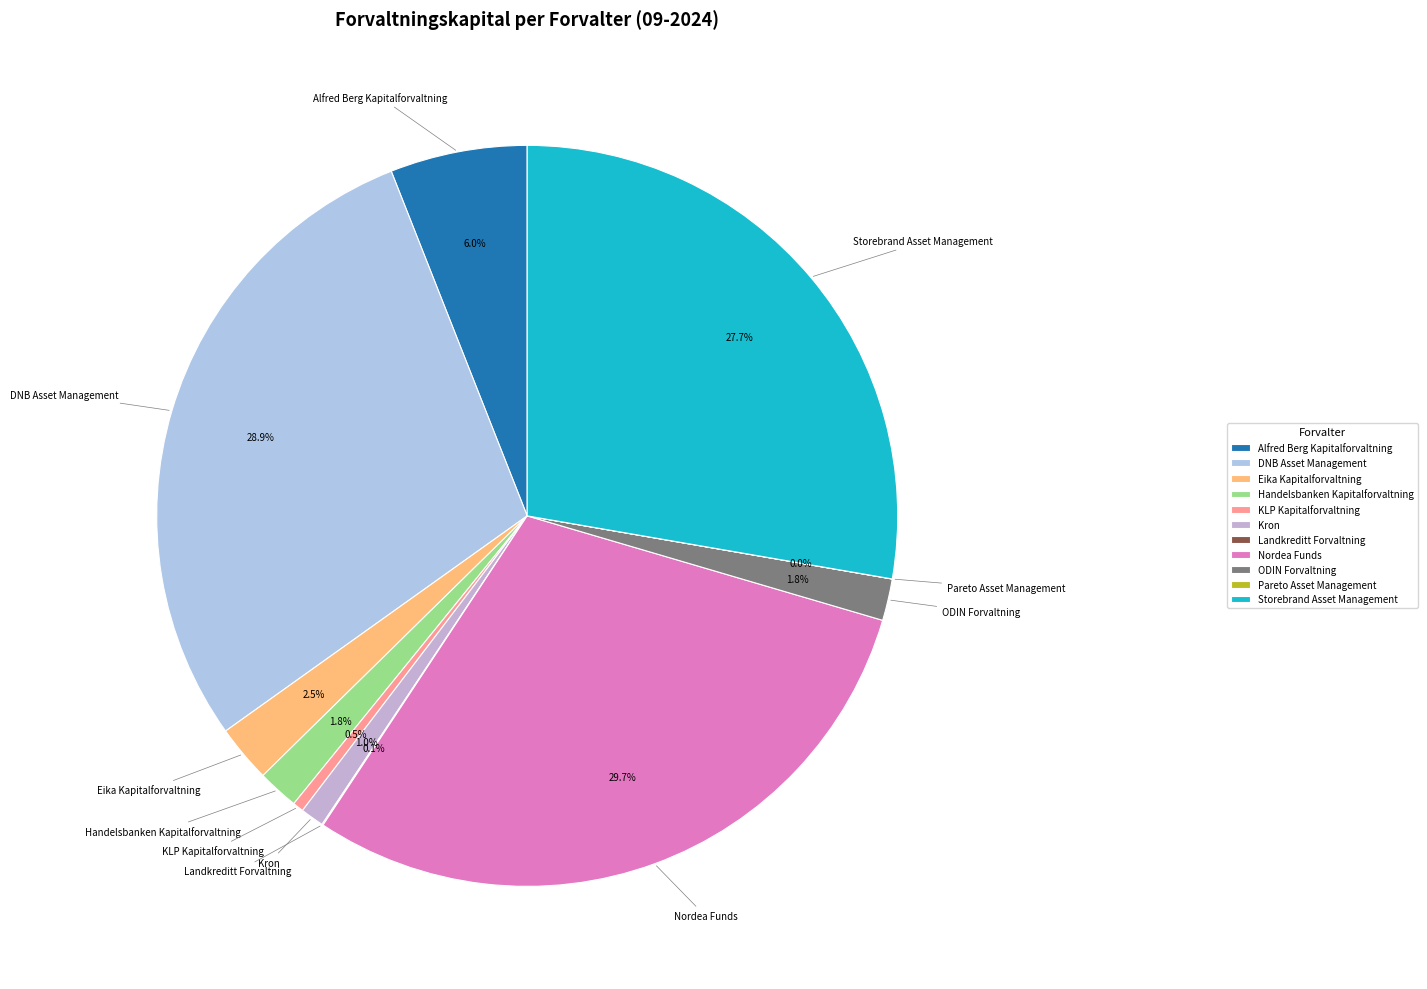

Do Alfred Berg Kapitalforvaltning and ODIN Forvaltning together represent more than half of the pie?

No